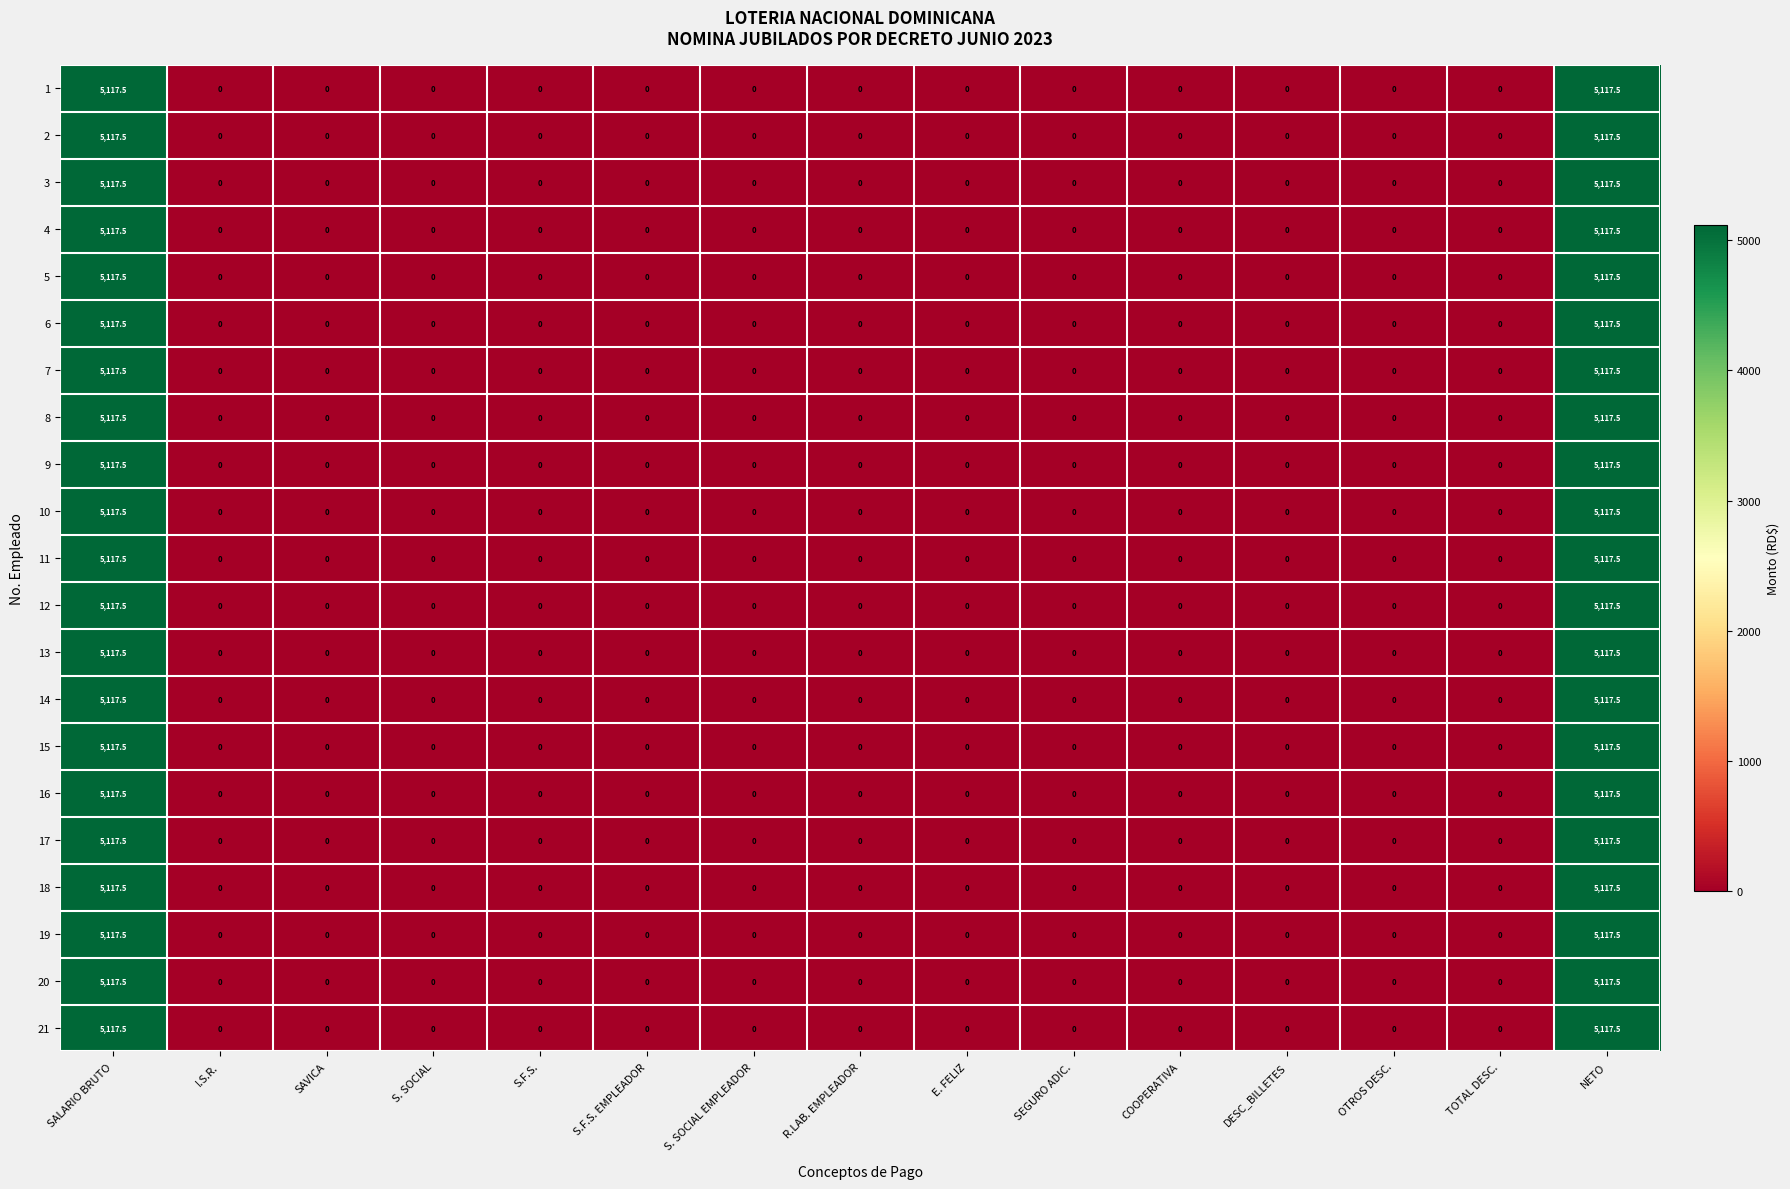

What is the difference between the maximum and minimum values in the 17 series?

5117.5